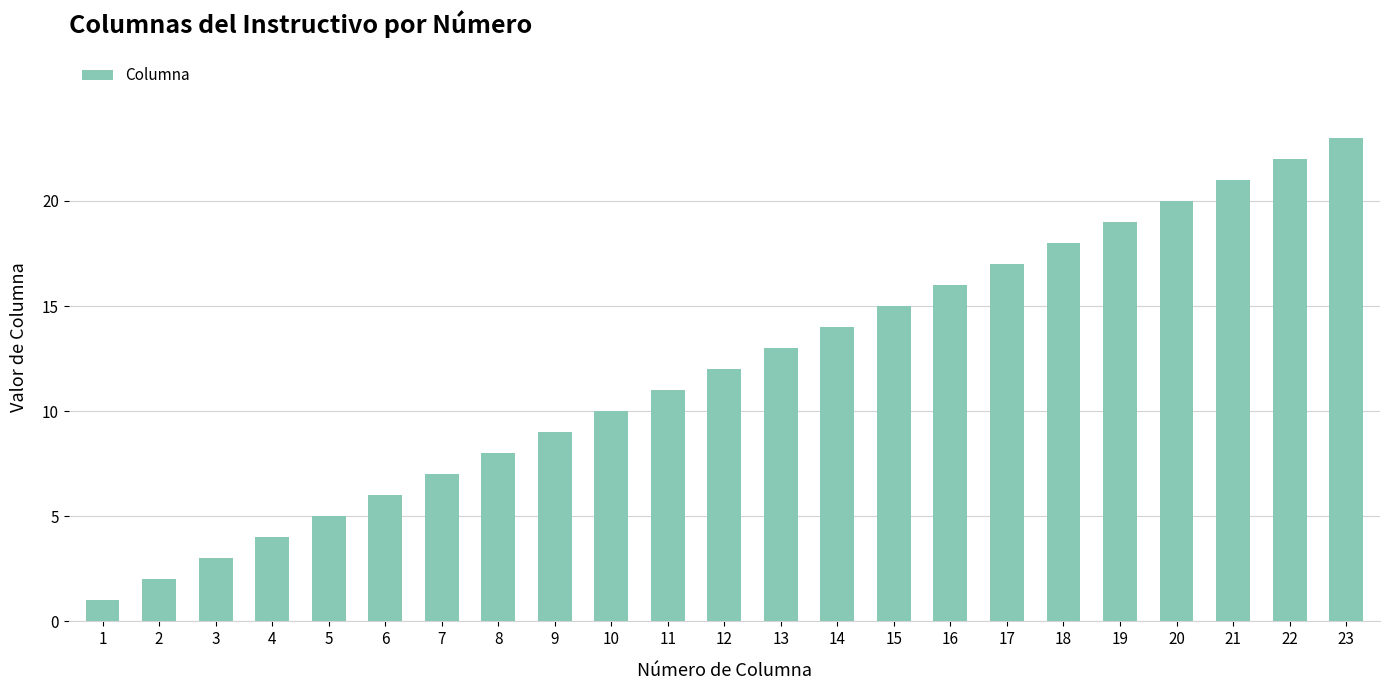

Rank the categories by value from highest to lowest.

23, 22, 21, 20, 19, 18, 17, 16, 15, 14, 13, 12, 11, 10, 9, 8, 7, 6, 5, 4, 3, 2, 1